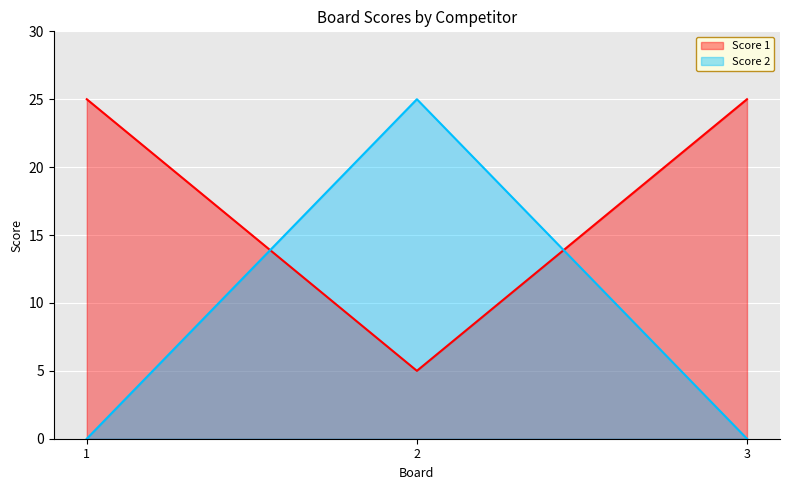

Count the Score 1 values in the range 5 to 25.

3